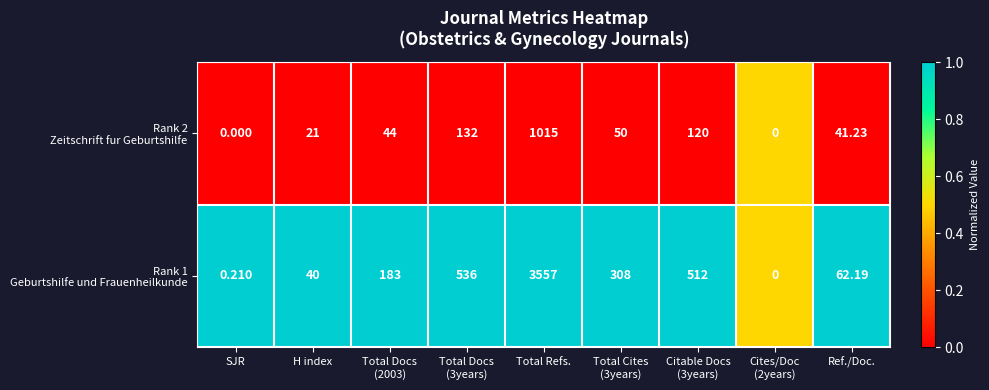

Which label corresponds to the largest value in the chart?

Total Refs.